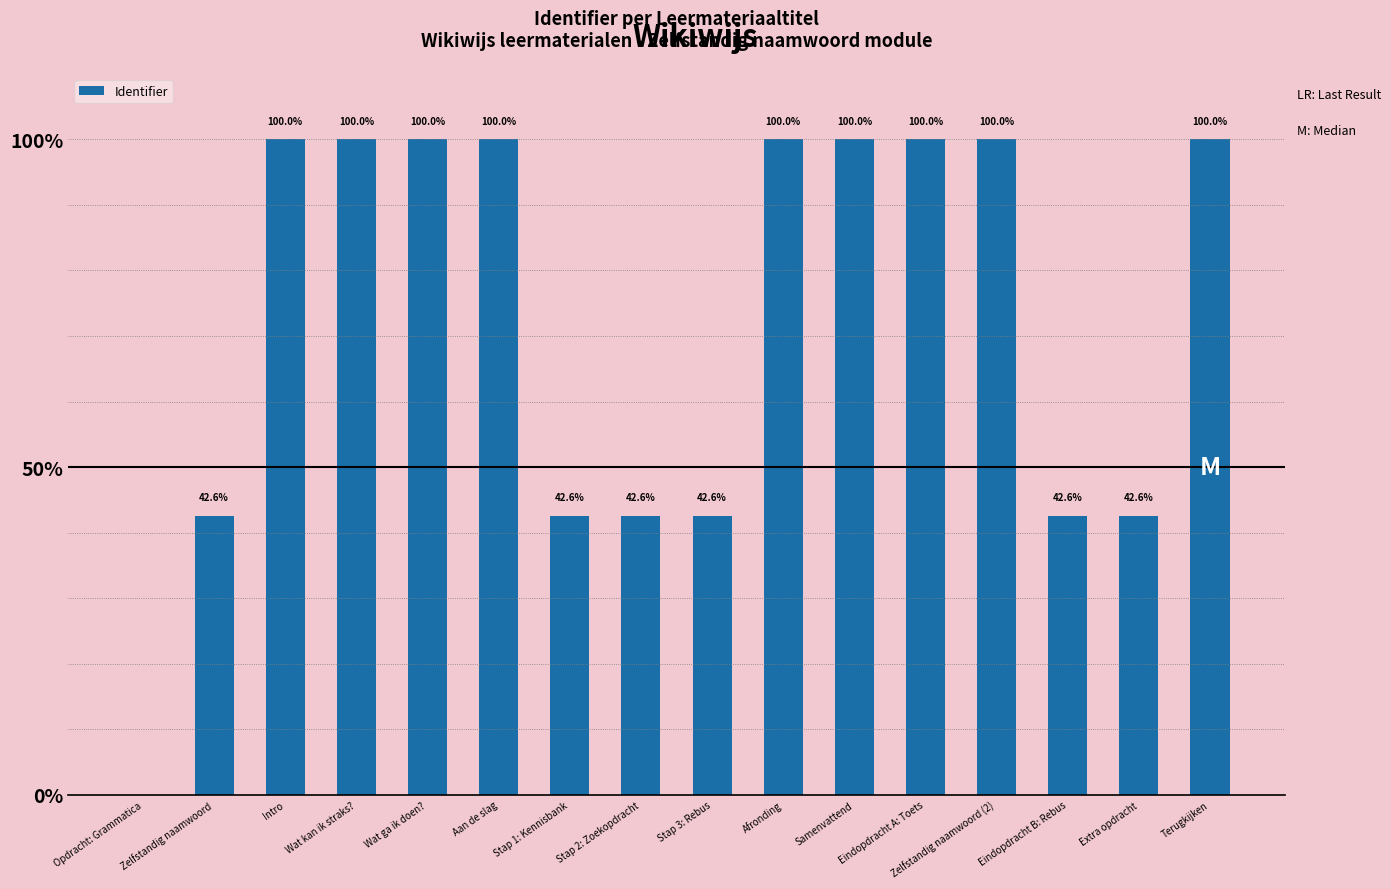

What is the sum of all values?

1155.7